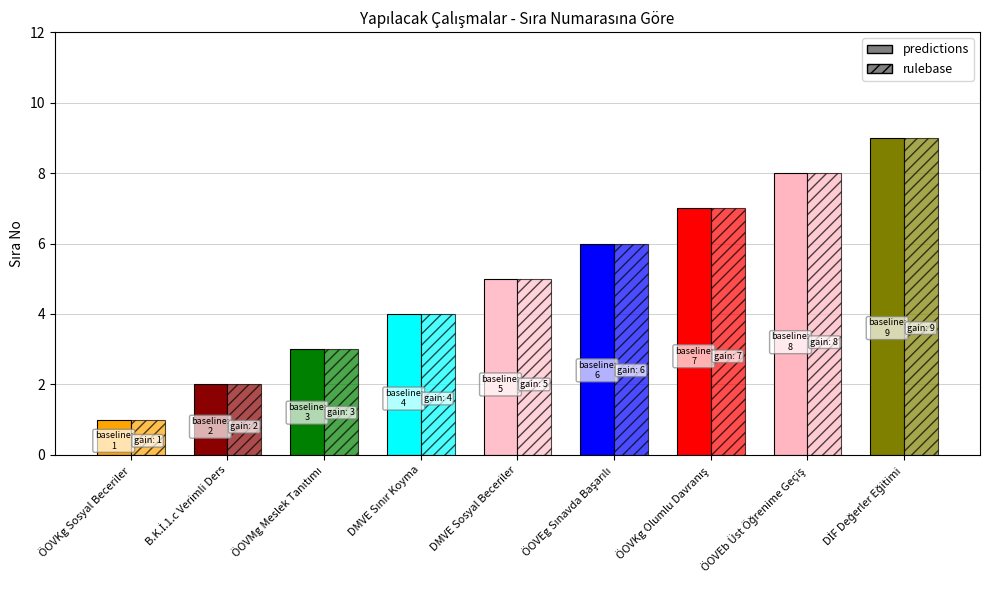

Reading right to left, extract all data points from this chart.

predictions: 9	8	7	6	5	4	3	2	1
rulebase: 9	8	7	6	5	4	3	2	1